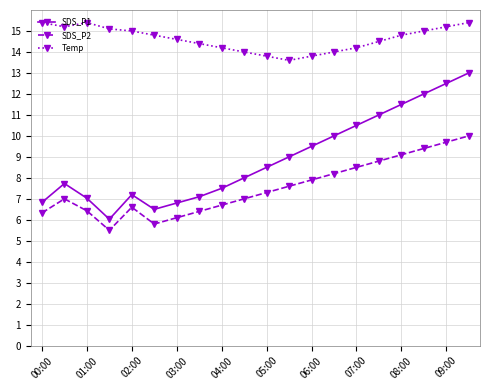

What is the maximum value shown in the chart?

15.4